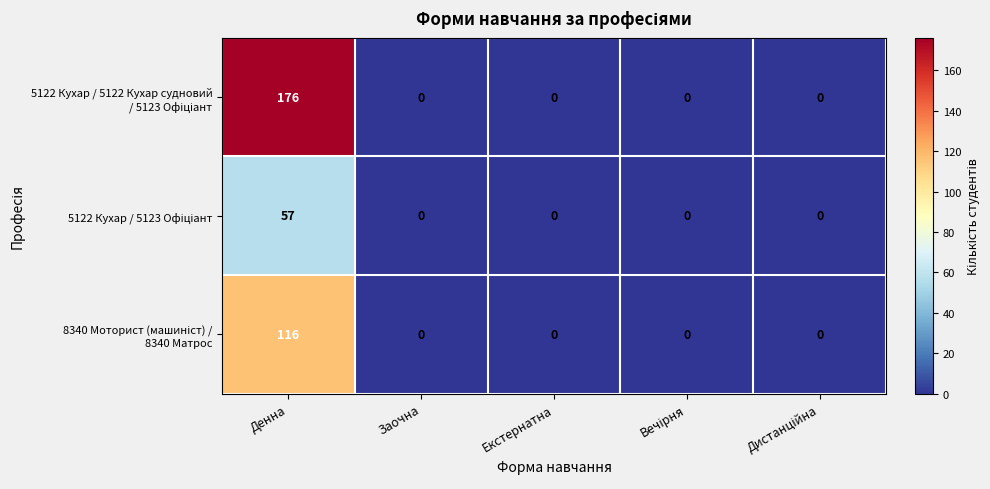

What is the difference between the highest and lowest values at Денна?

119